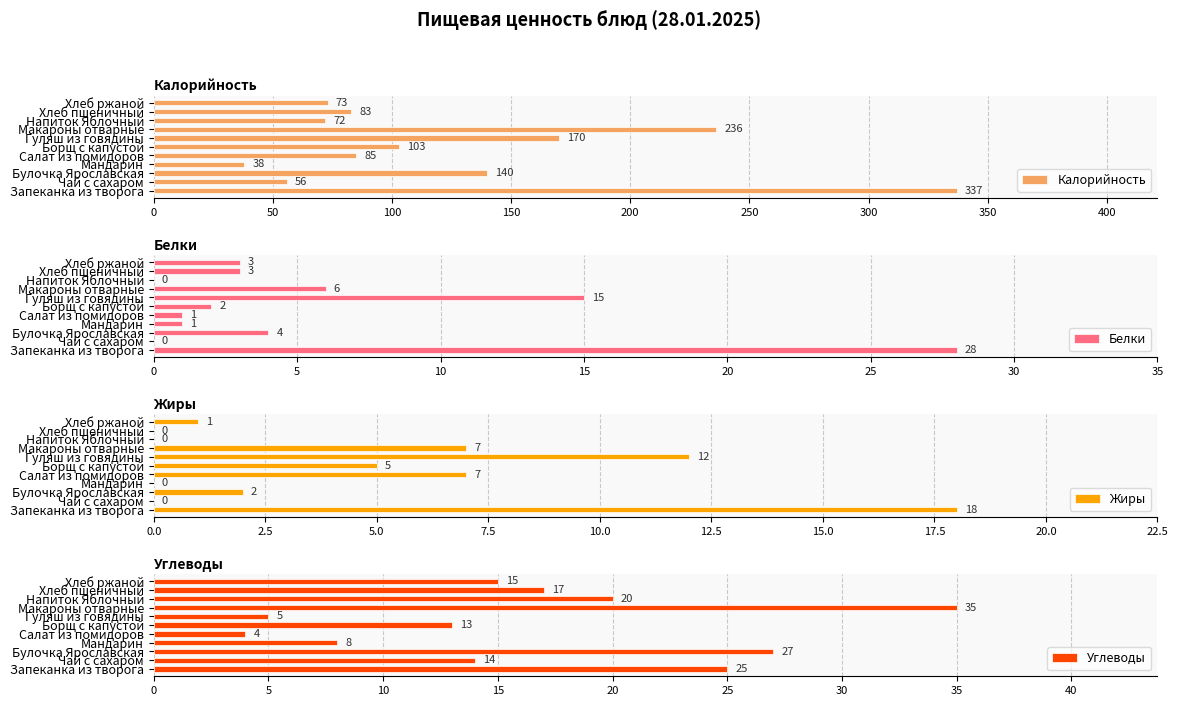

What is the difference between the second highest and minimum values in the Жиры series?

12